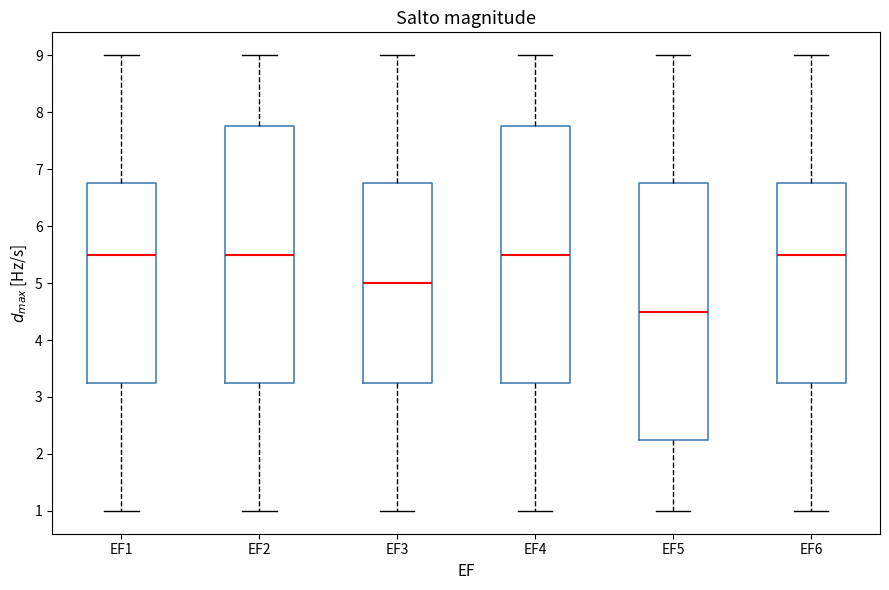

Reading left to right, transcribe this box plot: for each box, give where its median line is, the range the box spans, and where its two whiskers end, as read against the y-axis. The values are not printed on the chart, so give them approximately, as read against the axis.

EF1: median 5.5, box 3.3 to 6.8, whiskers 1.0 to 9.0
EF2: median 5.5, box 3.3 to 7.8, whiskers 1.0 to 9.0
EF3: median 5.0, box 3.3 to 6.8, whiskers 1.0 to 9.0
EF4: median 5.5, box 3.3 to 7.8, whiskers 1.0 to 9.0
EF5: median 4.5, box 2.3 to 6.8, whiskers 1.0 to 9.0
EF6: median 5.5, box 3.3 to 6.8, whiskers 1.0 to 9.0